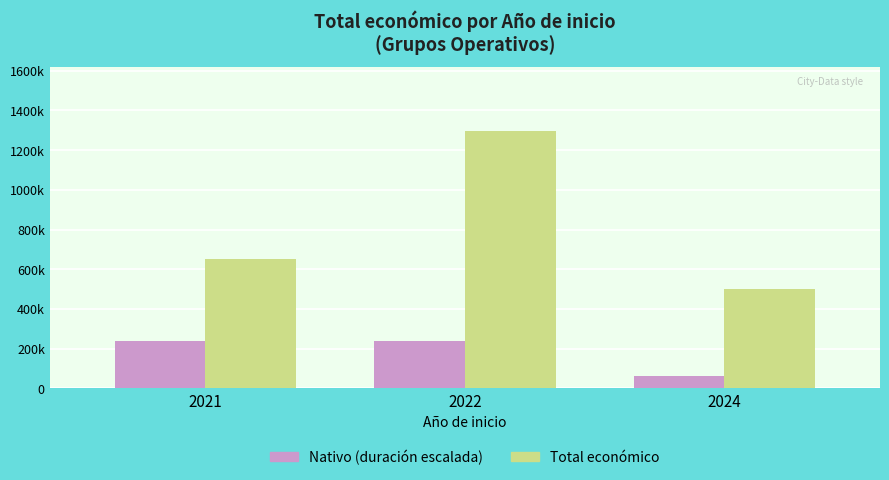

Which label corresponds to the largest value in the chart?

2022